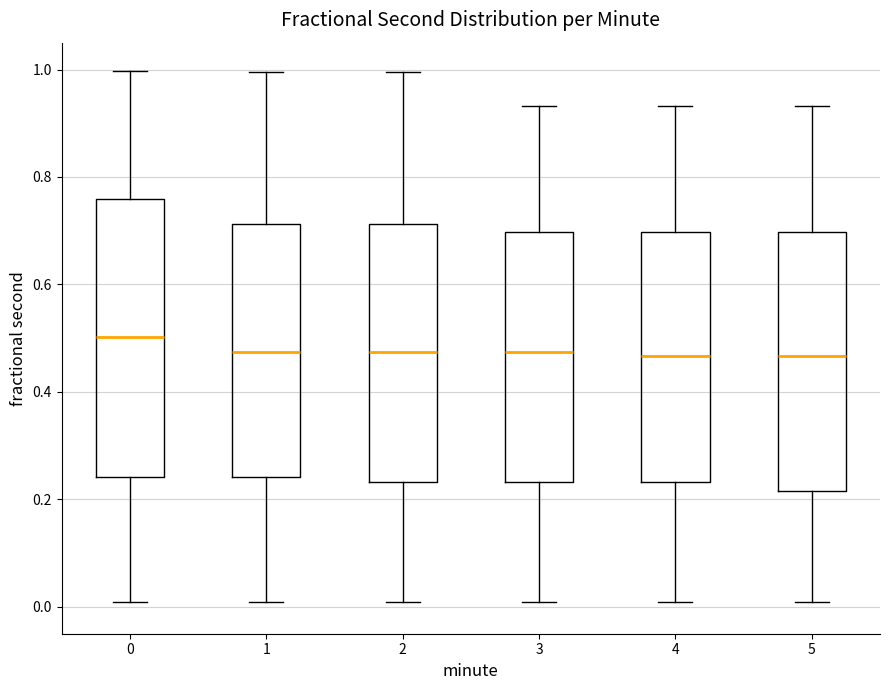

Reading left to right, read every box against the y-axis: the position of its median line, the range the box covers, and the ends of its whiskers. The values are not printed on the chart, so give them approximately, as read against the axis.

0: median 0.50, box 0.24 to 0.76, whiskers 0.00 to 1.00
1: median 0.48, box 0.24 to 0.72, whiskers 0.00 to 1.00
2: median 0.48, box 0.24 to 0.72, whiskers 0.00 to 1.00
3: median 0.48, box 0.24 to 0.70, whiskers 0.00 to 0.94
4: median 0.46, box 0.24 to 0.70, whiskers 0.00 to 0.94
5: median 0.46, box 0.22 to 0.70, whiskers 0.00 to 0.94